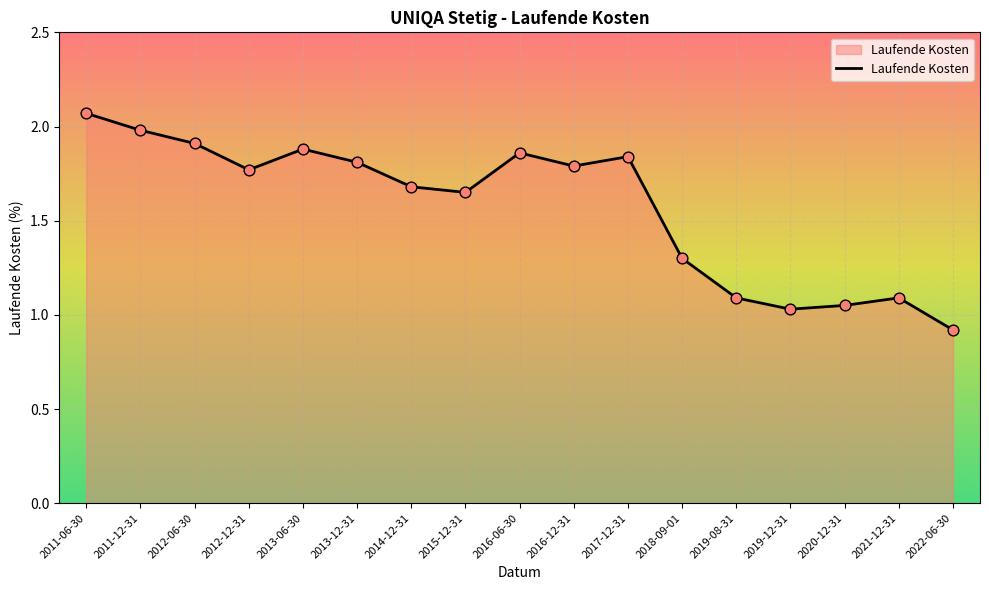

Approximately how many times larger is the value at 2020-12-31 compared to 2013-12-31?

0.6